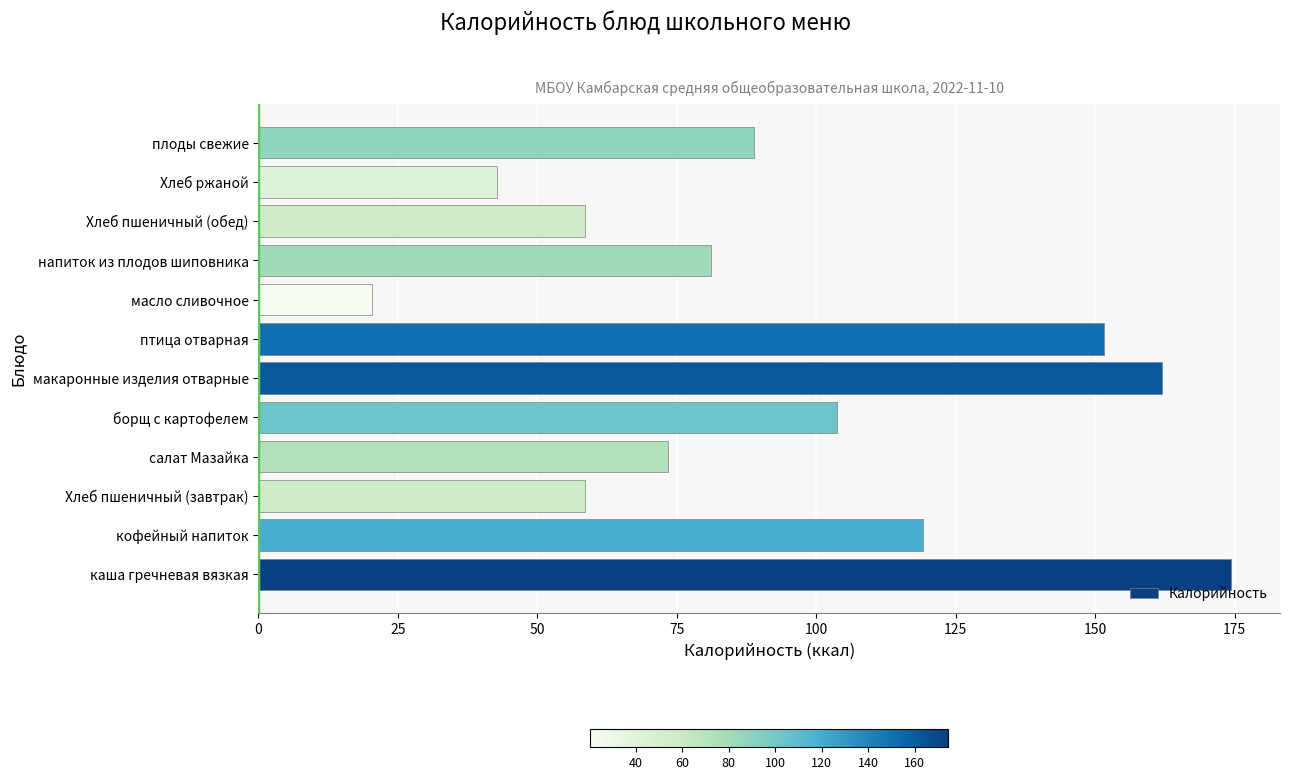

What is the sum of all values?

1134.7